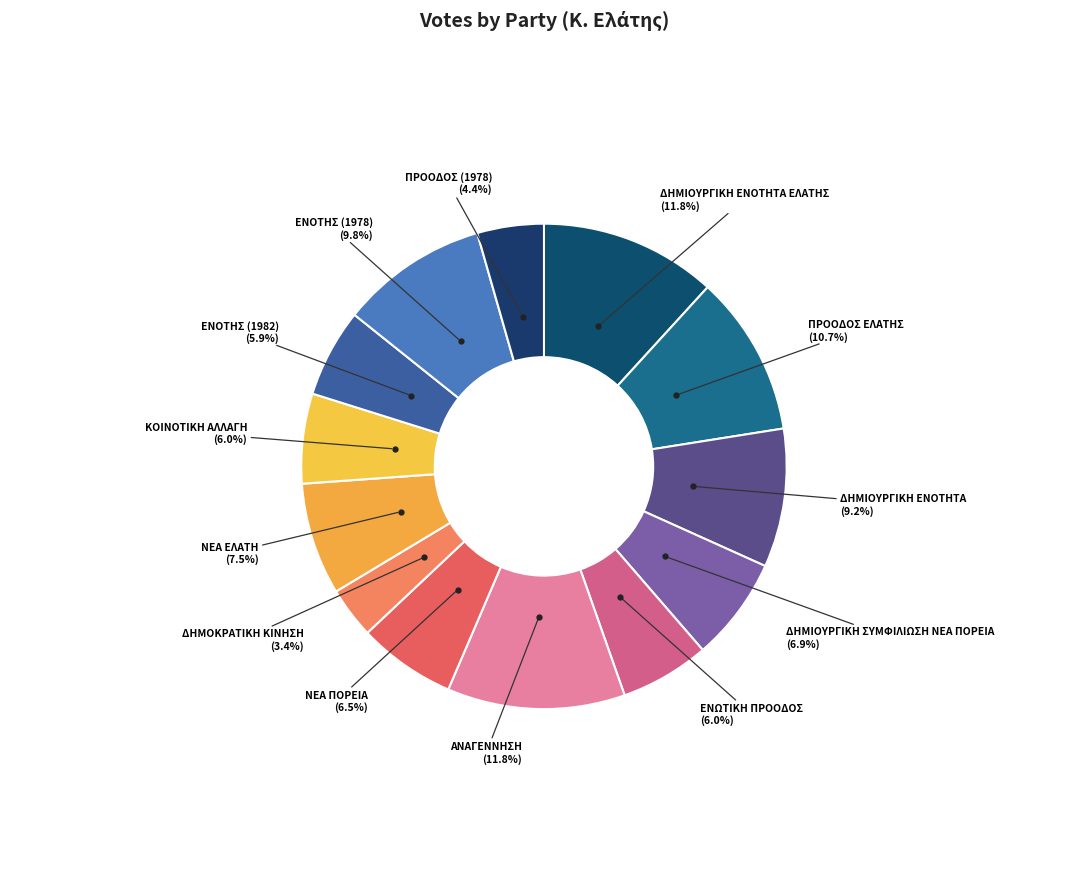

Does any single category account for the majority?

No